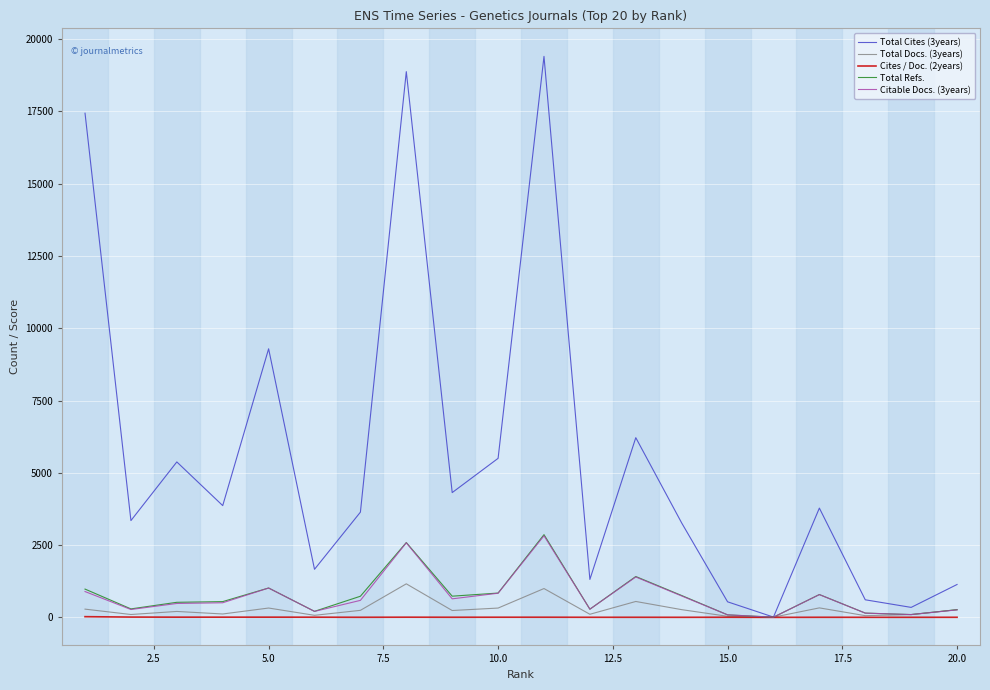

Which series has the largest range (max minus min)?

Total Cites (3years)